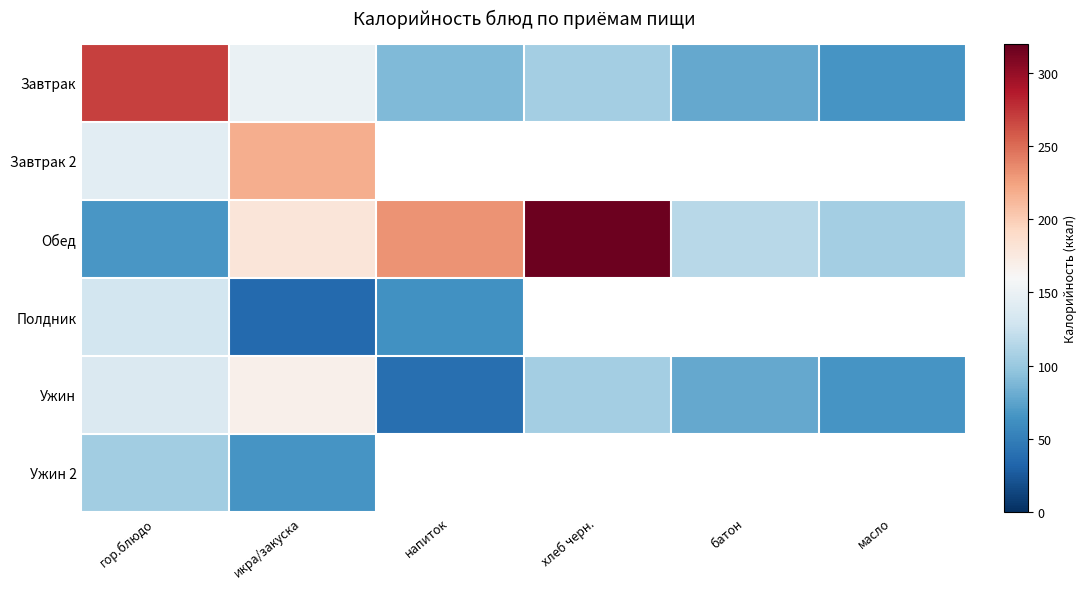

Between хлеб черн. and масло, which series saw the biggest shift?

Обед